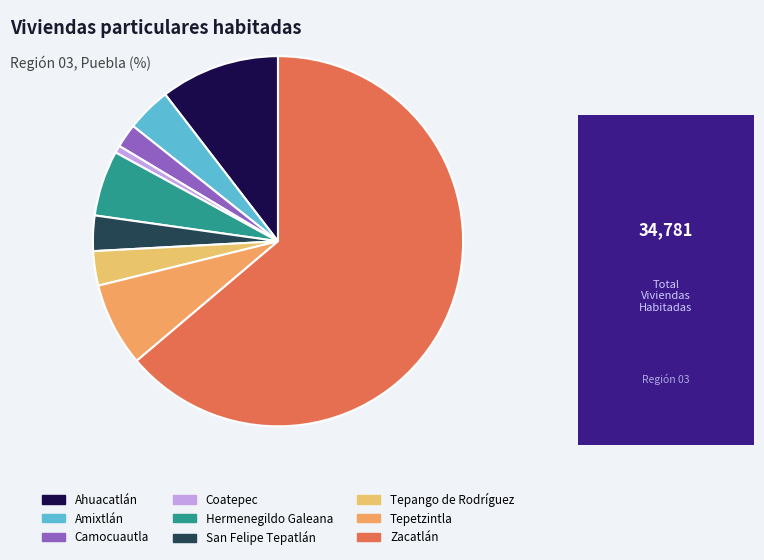

Which category has the biggest portion of the pie?

Zacatlán